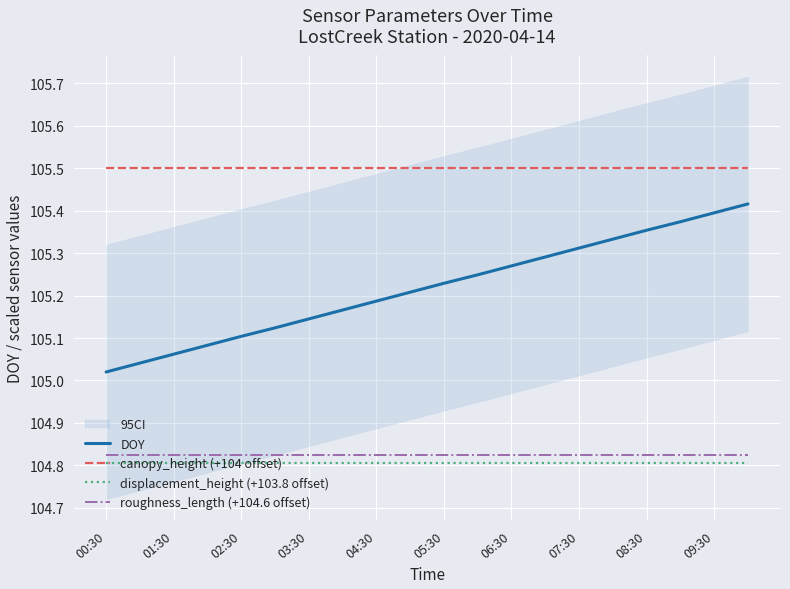

Which series has the largest range (max minus min)?

DOY